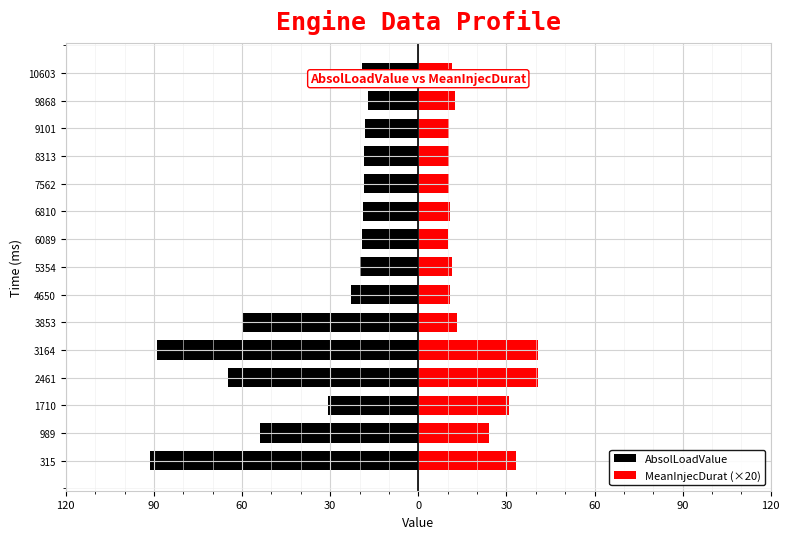

What is the difference between the maximum and second lowest values in the AbsolLoadValue series?

71.8